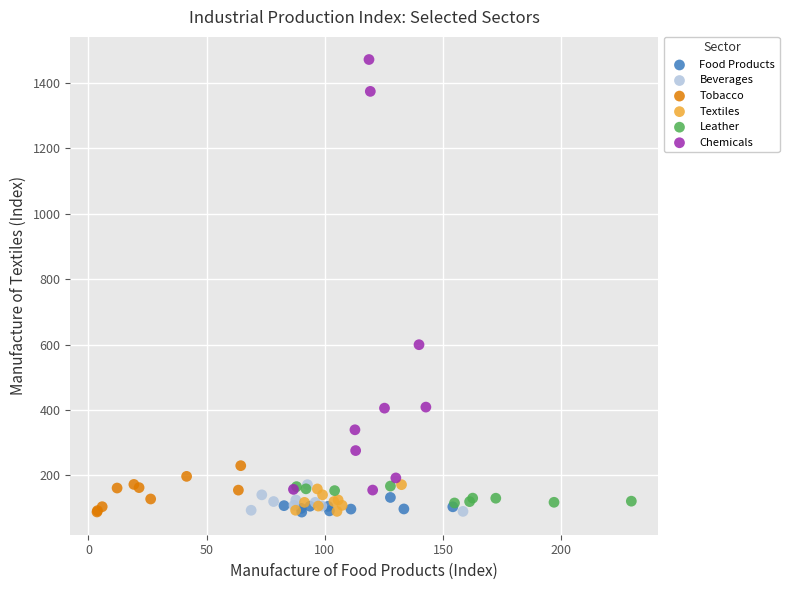

Which series contains the highest Y value?

Chemicals